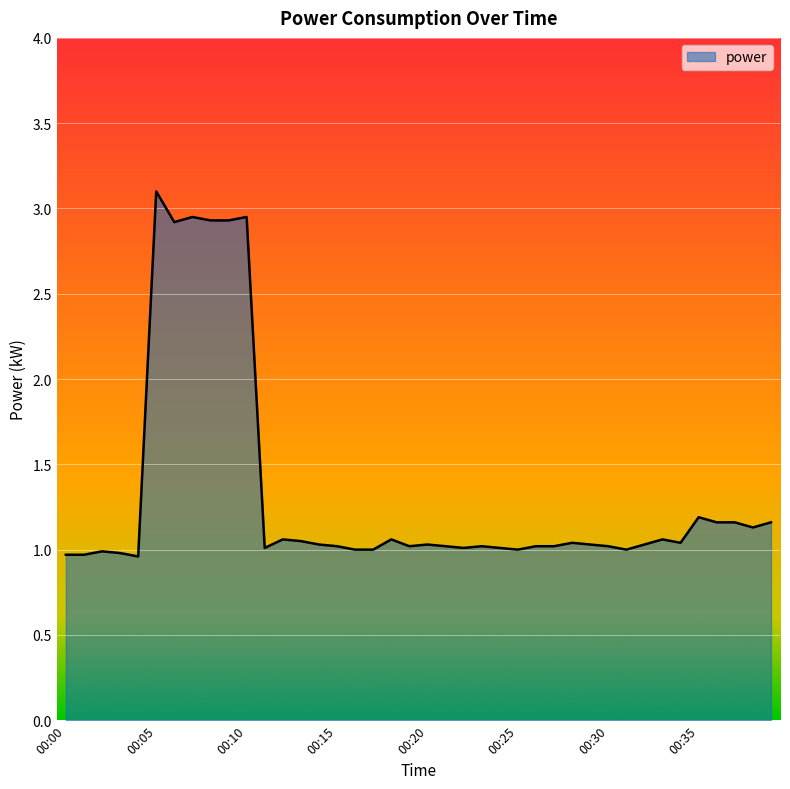

What is the greatest value displayed?

3.1